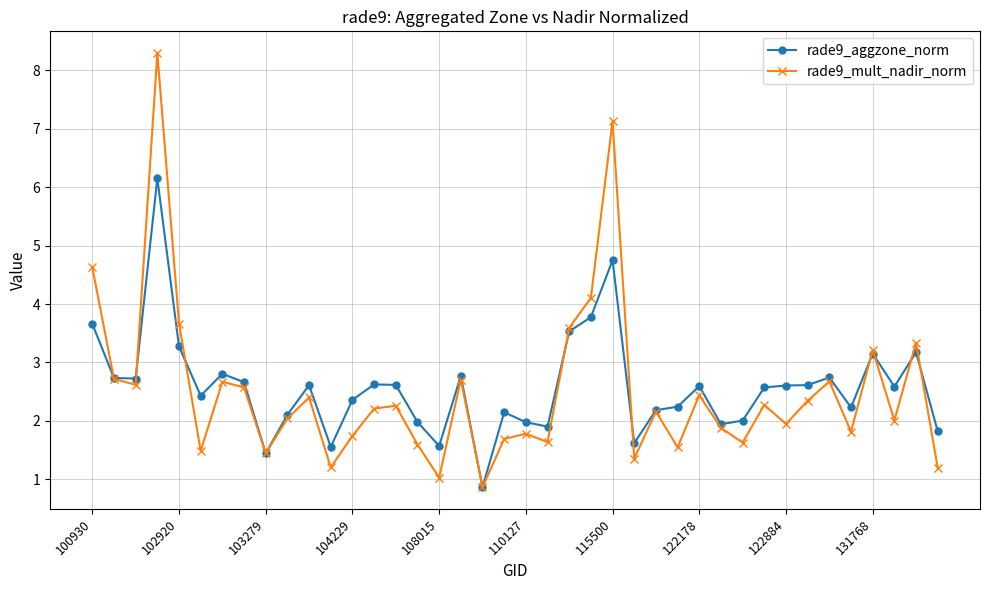

What is the highest value of the rade9_aggzone_norm series?

6.2